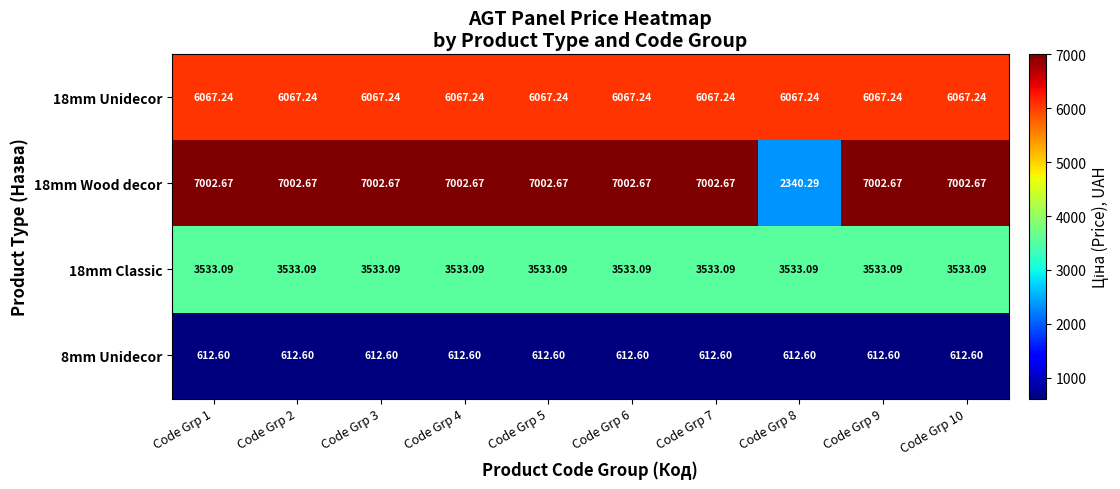

Is the value of 8mm Unidecor at Code Grp 9 greater than the value of 18mm Wood decor at Code Grp 6?

No